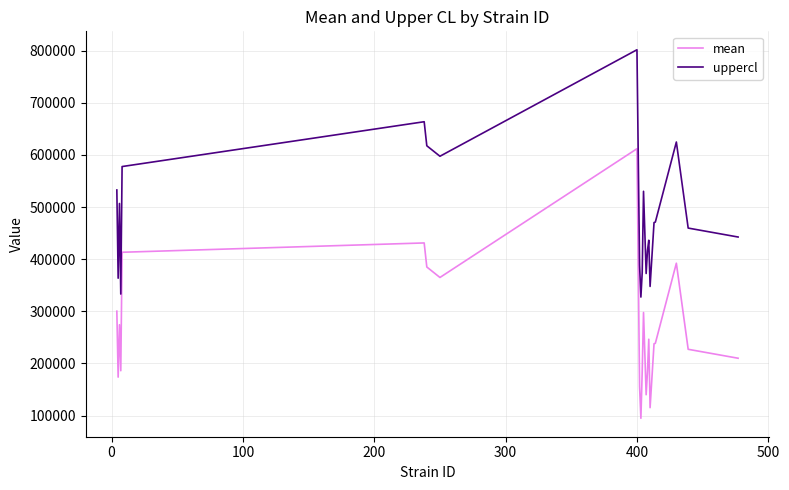

True or false: uppercl and mean intersect in this chart.

False